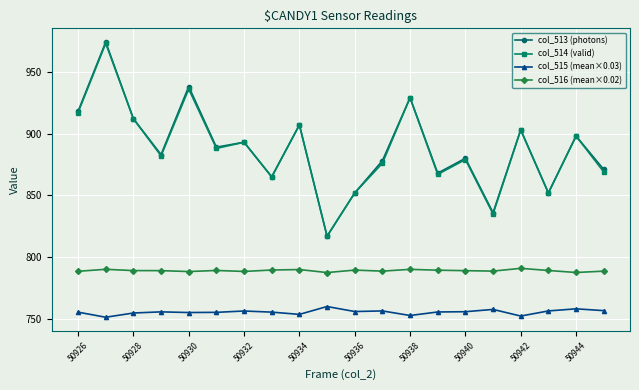

What is the highest value of the col_516 (mean×0.02) series?

791.0